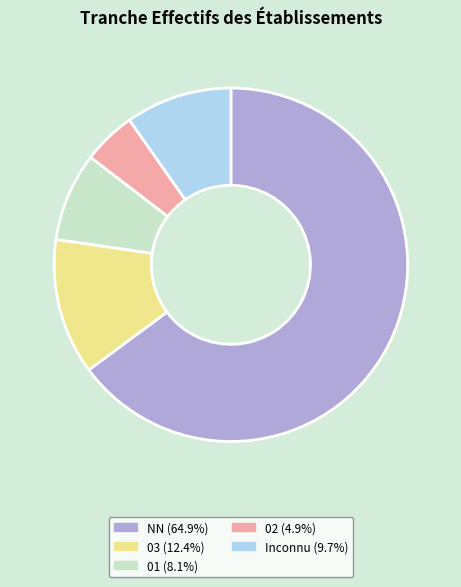

Does any single category account for the majority?

Yes